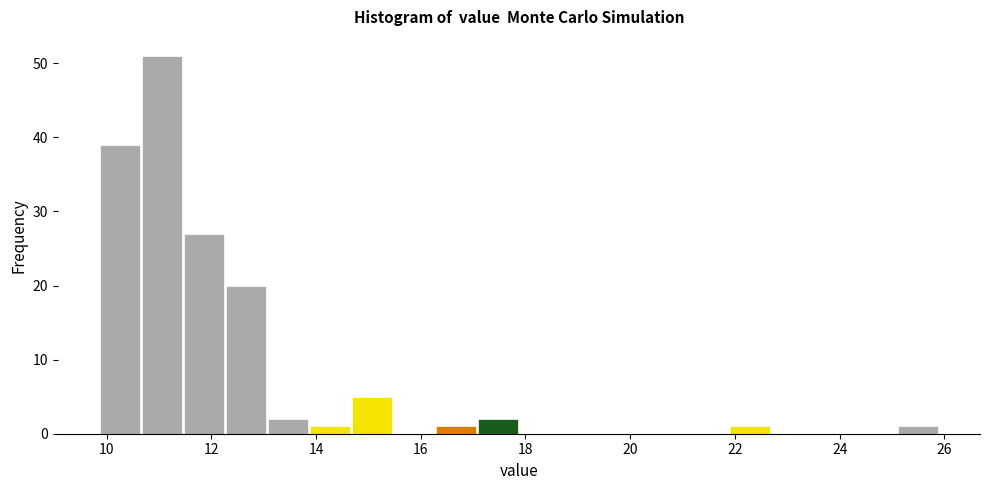

Which range on the x-axis has the tallest bar?

10.6 to 11.4